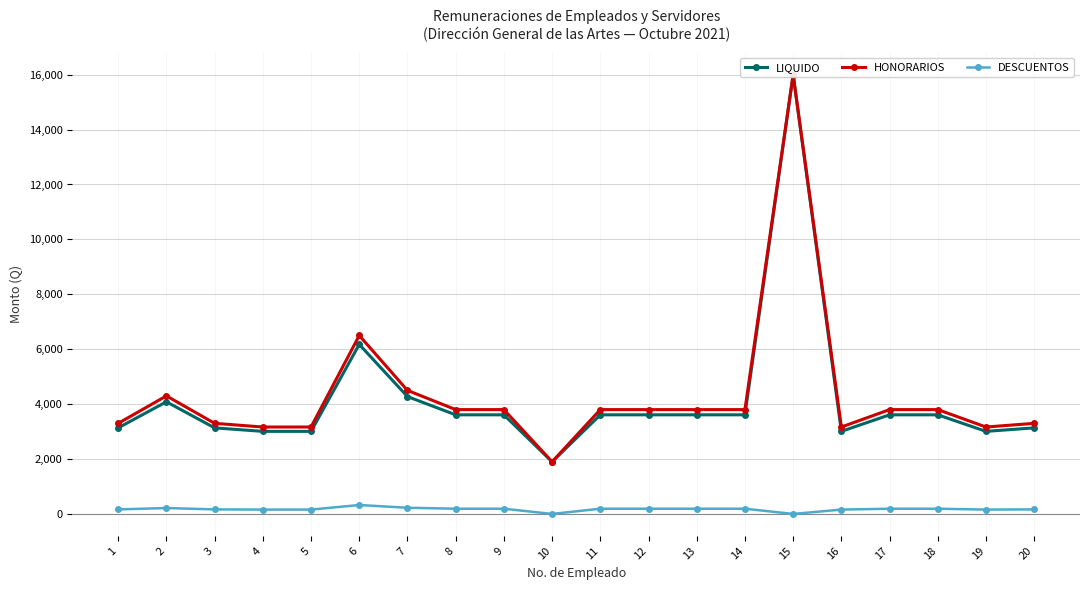

List the labels in order of HONORARIOS value, smallest first.

10, 4, 5, 16, 19, 1, 3, 20, 8, 9, 11, 12, 13, 14, 17, 18, 2, 7, 6, 15